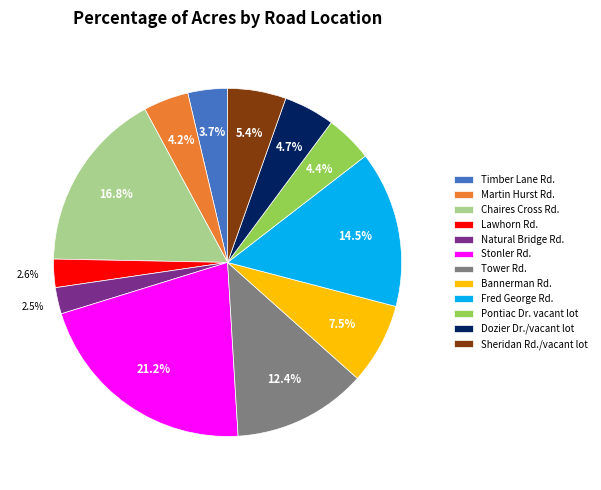

To the nearest percent, what is the average slice percentage?

8%